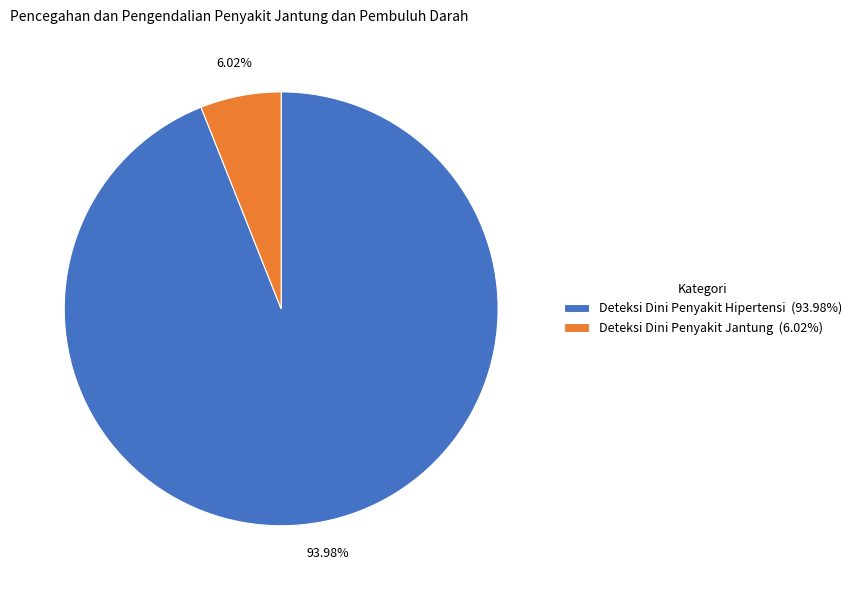

To the nearest percent, what is the difference between the largest and smallest slice percentages?

88%